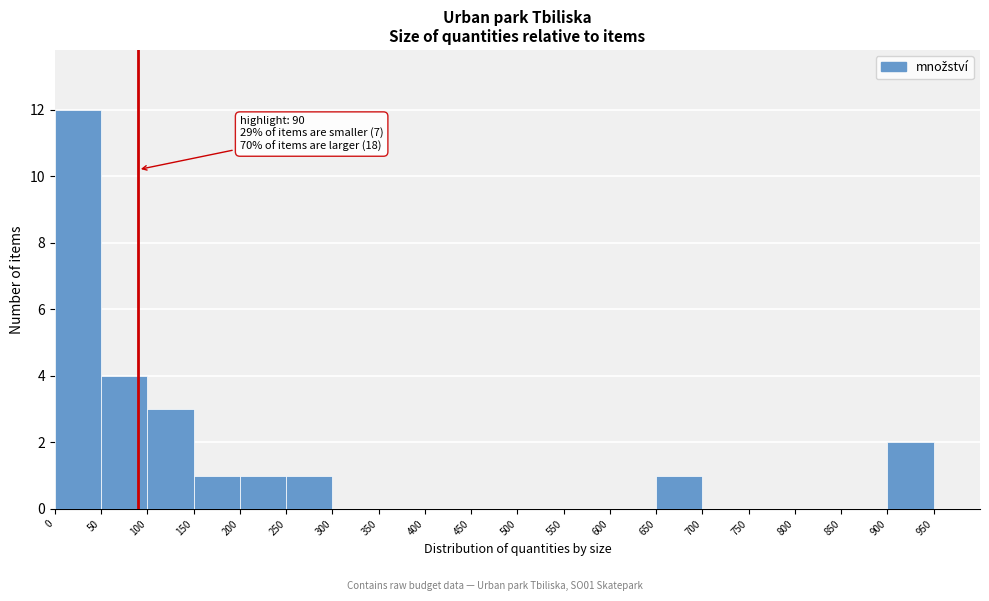

Which range on the x-axis has the tallest bar?

0 to 50